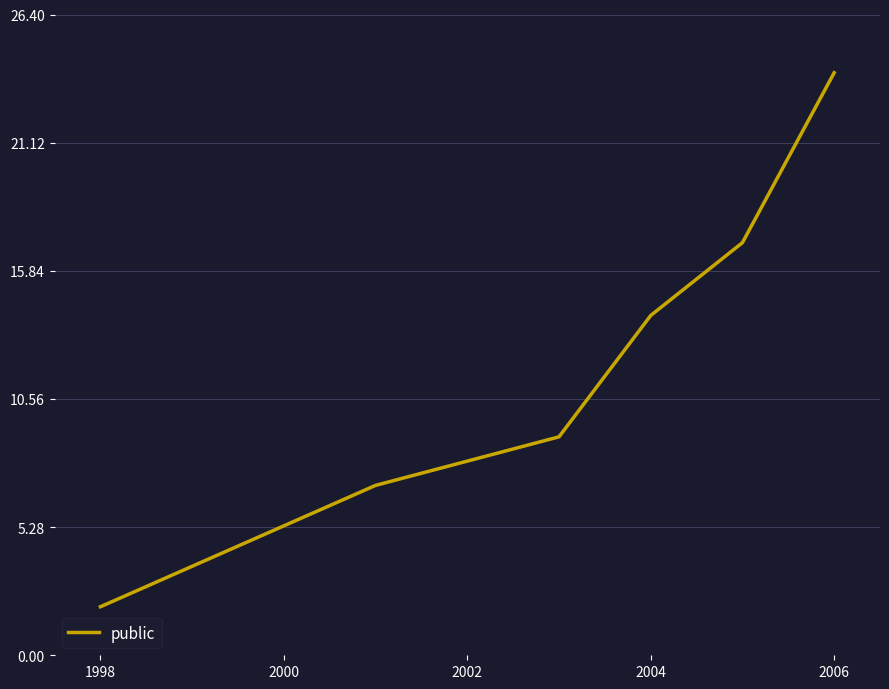

What is the difference between the second highest and minimum values?

15